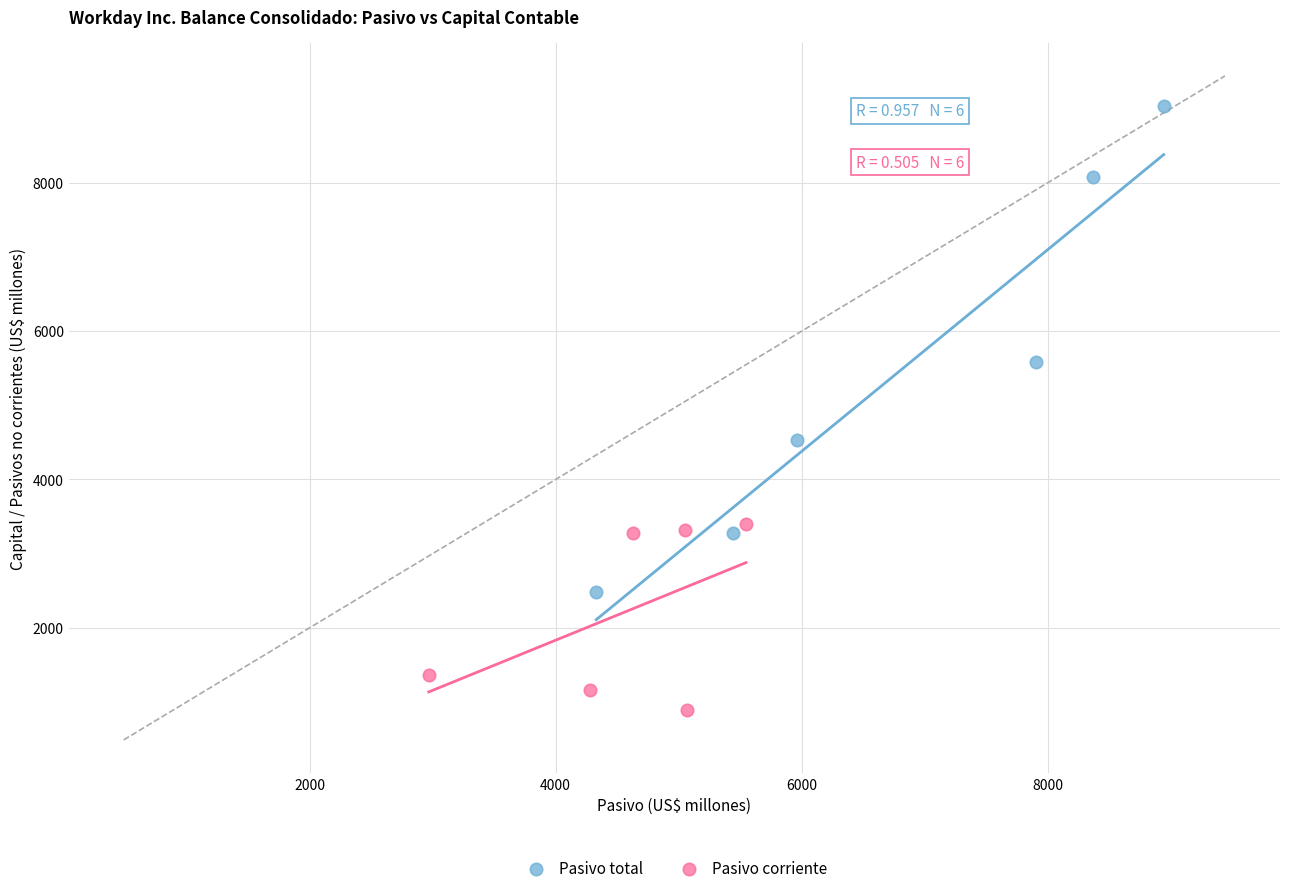

Which series contains the highest Y value?

Pasivo total